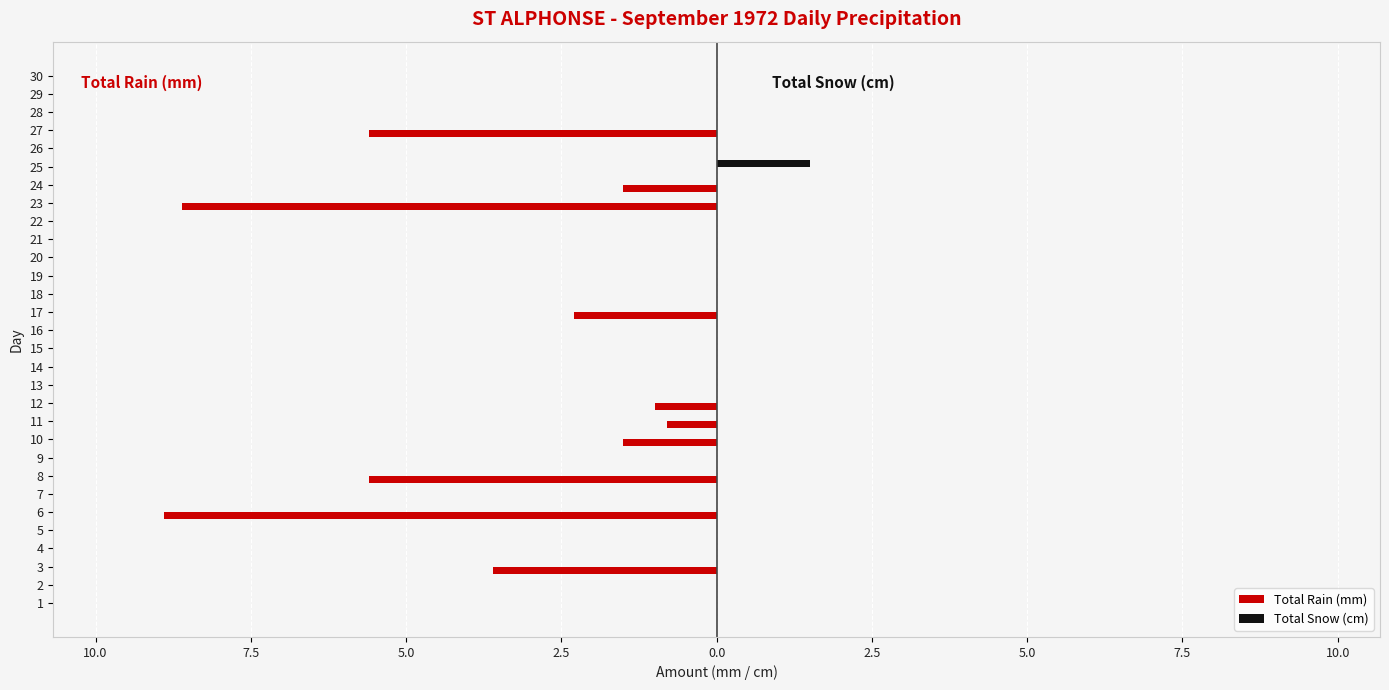

What is the minimum value shown in the chart?

-8.9